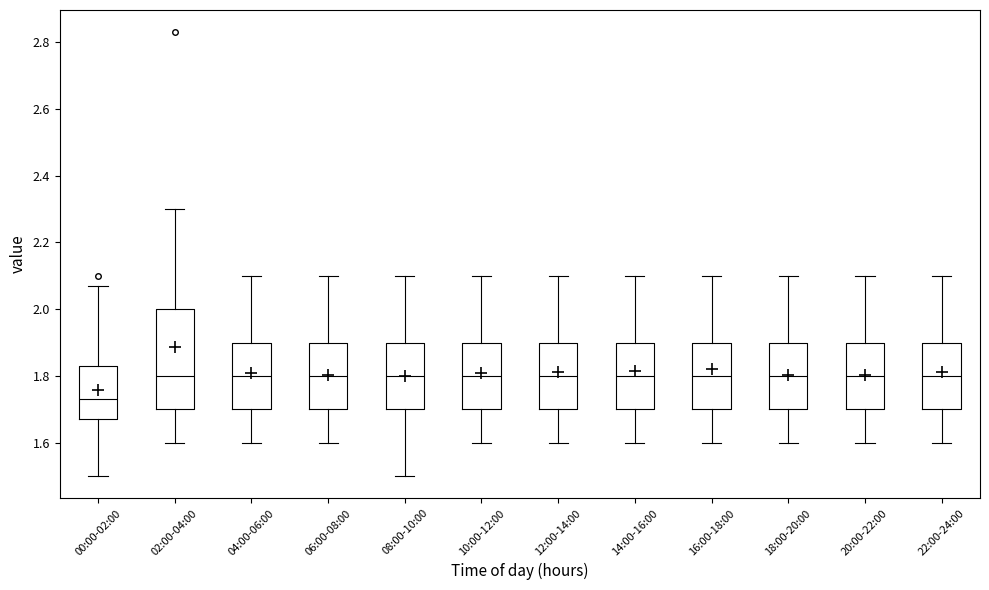

Reading left to right, transcribe this box plot: for each box, give where its median line is, the range the box spans, and where its two whiskers end, as read against the y-axis. The values are not printed on the chart, so give them approximately, as read against the axis.

00:00-02:00: median 1.74, box 1.68 to 1.84, whiskers 1.50 to 2.08
02:00-04:00: median 1.80, box 1.70 to 2.00, whiskers 1.60 to 2.30
04:00-06:00: median 1.80, box 1.70 to 1.90, whiskers 1.60 to 2.10
06:00-08:00: median 1.80, box 1.70 to 1.90, whiskers 1.60 to 2.10
08:00-10:00: median 1.80, box 1.70 to 1.90, whiskers 1.50 to 2.10
10:00-12:00: median 1.80, box 1.70 to 1.90, whiskers 1.60 to 2.10
12:00-14:00: median 1.80, box 1.70 to 1.90, whiskers 1.60 to 2.10
14:00-16:00: median 1.80, box 1.70 to 1.90, whiskers 1.60 to 2.10
16:00-18:00: median 1.80, box 1.70 to 1.90, whiskers 1.60 to 2.10
18:00-20:00: median 1.80, box 1.70 to 1.90, whiskers 1.60 to 2.10
20:00-22:00: median 1.80, box 1.70 to 1.90, whiskers 1.60 to 2.10
22:00-24:00: median 1.80, box 1.70 to 1.90, whiskers 1.60 to 2.10